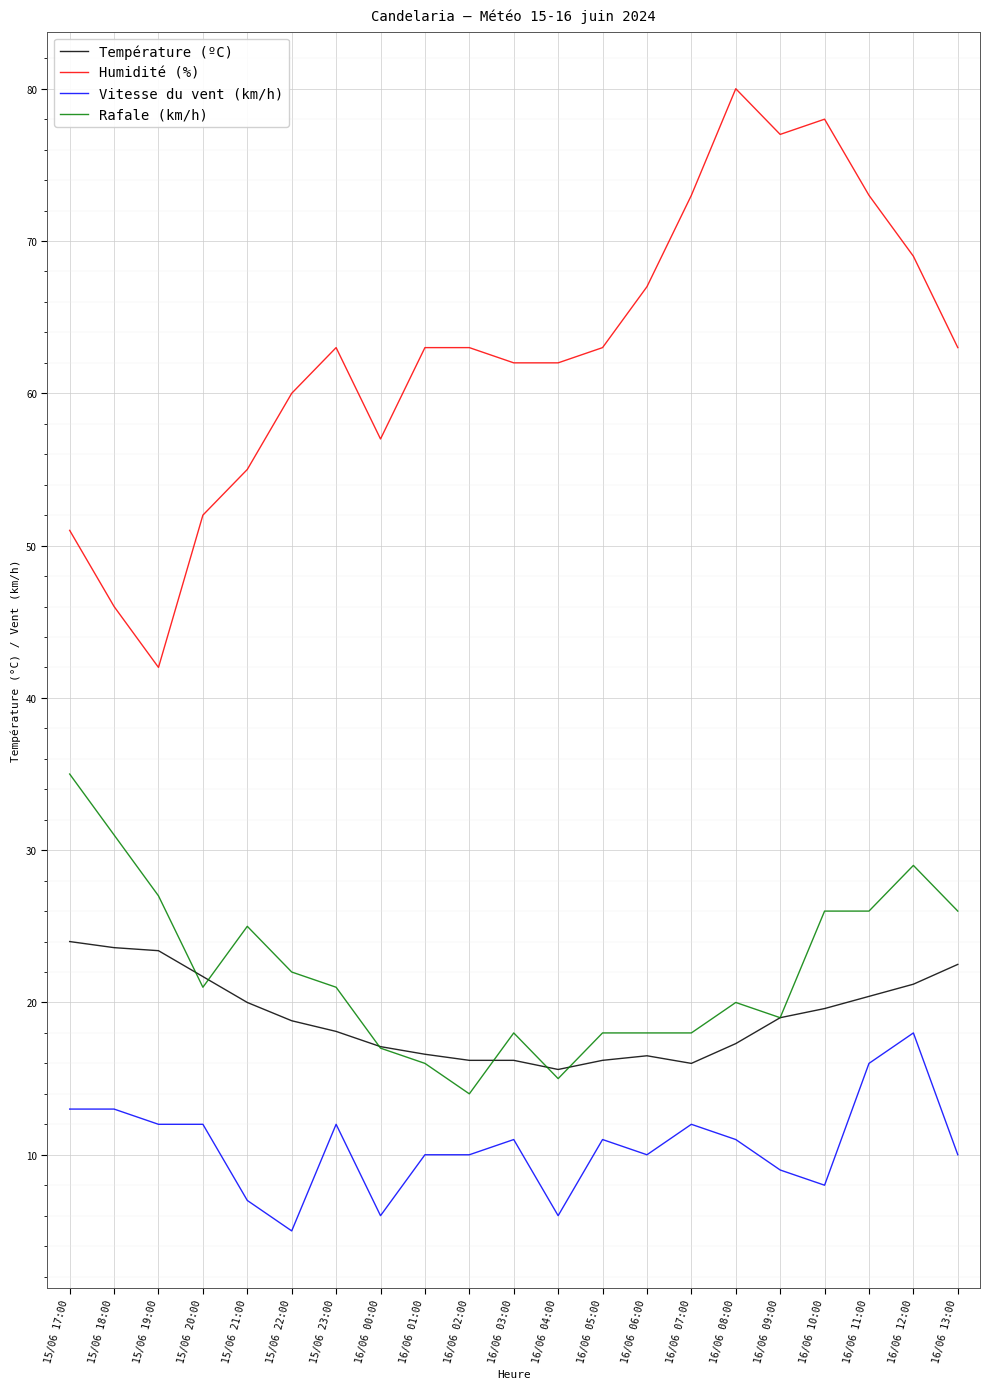

Rank the series by their maximum value, from lowest to highest.

Vitesse du vent (km/h), Température (ºC), Rafale (km/h), Humidité (%)